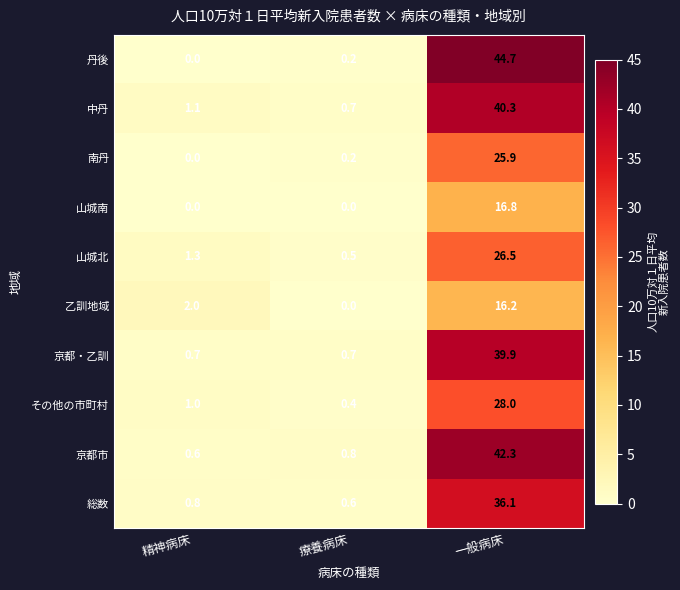

At which label does 中丹 reach its minimum?

療養病床